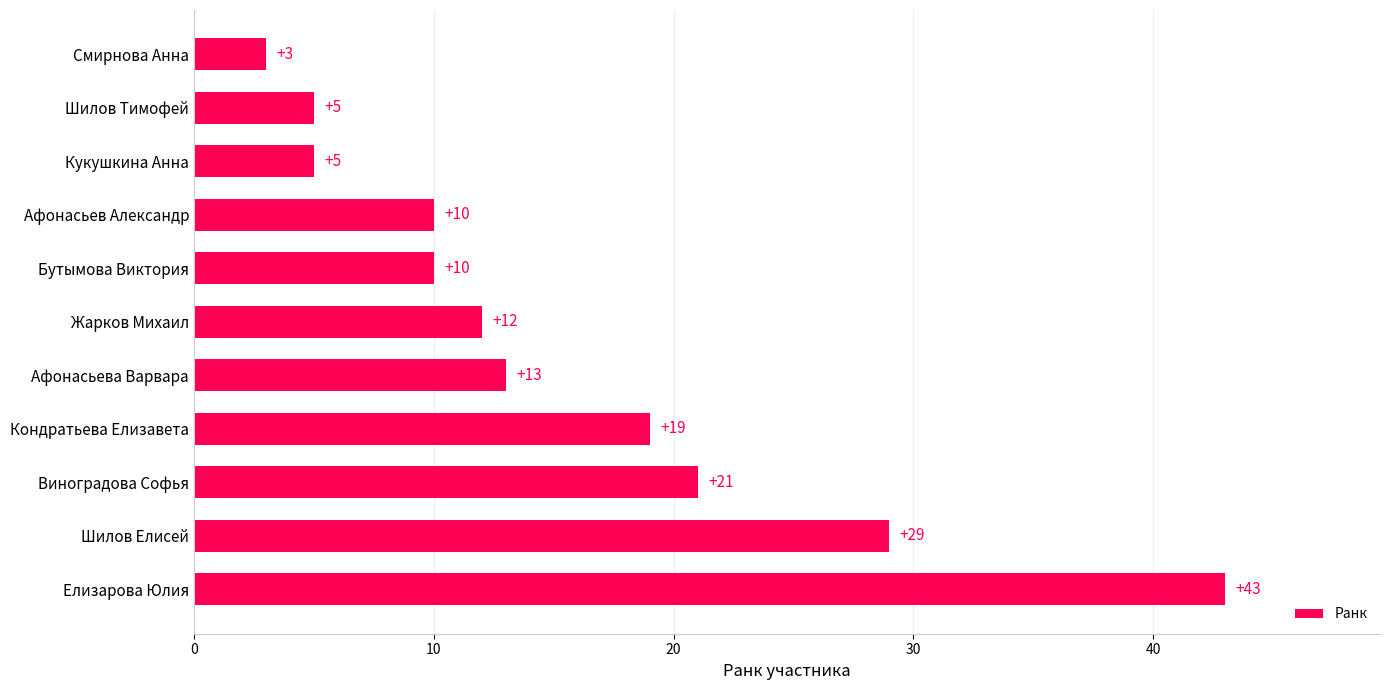

What is the sum of all values?

170